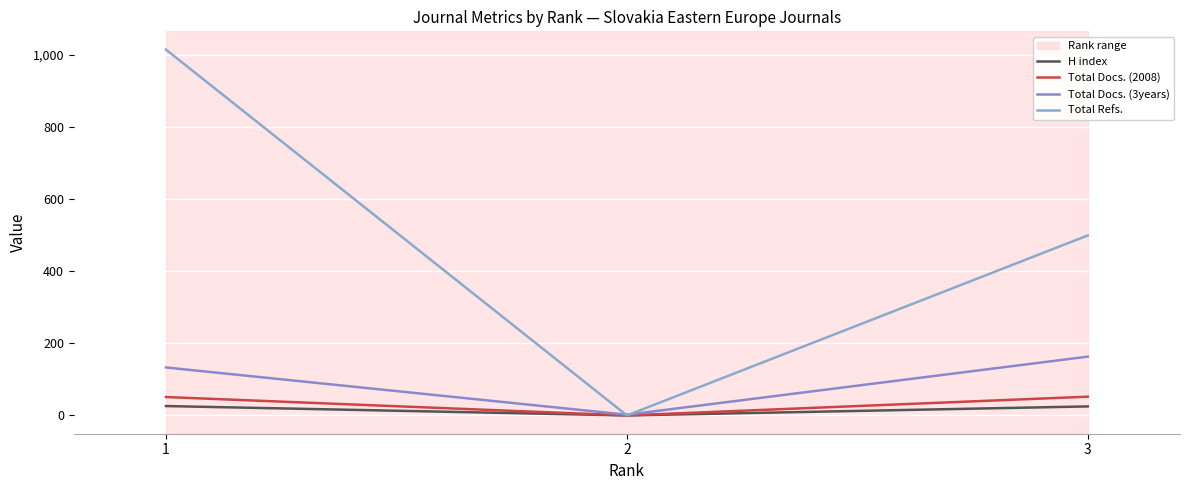

How many lines are shown in the chart?

4